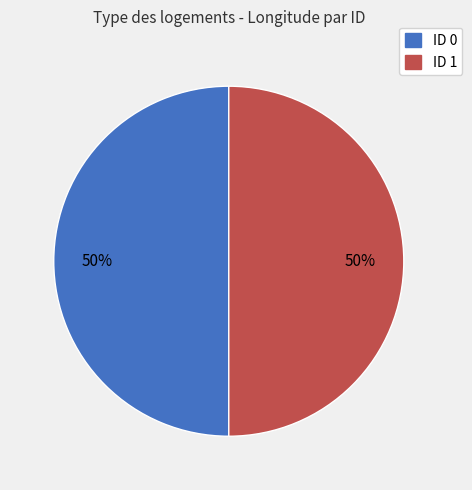

To the nearest percent, what portion does ID 1 represent?

50%